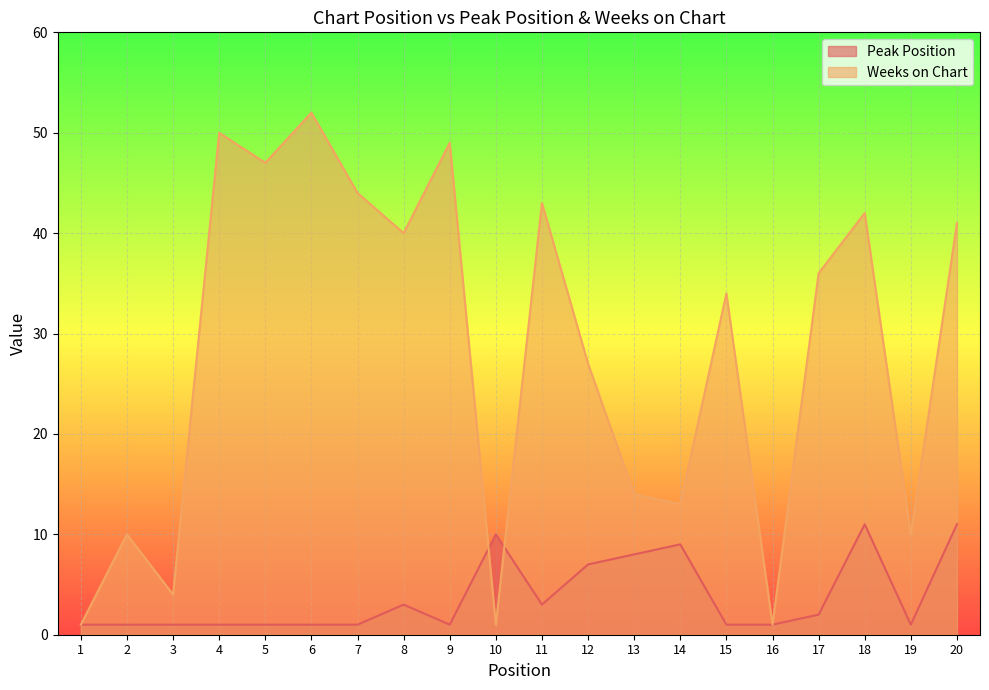

Which series has the largest total across all categories?

Weeks on Chart